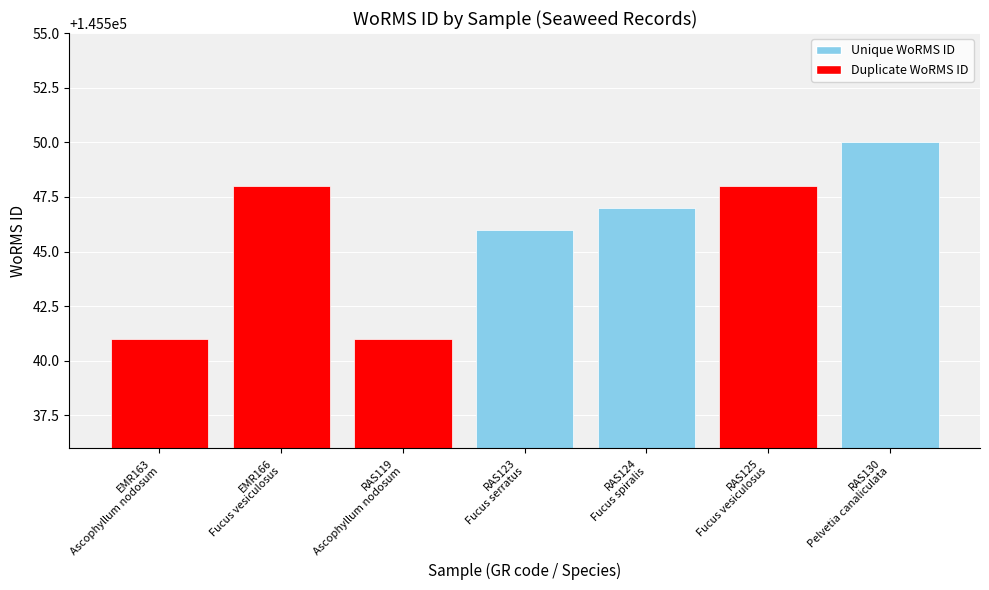

Where is the data nearest to the value 145545?

RAS123
Fucus serratus